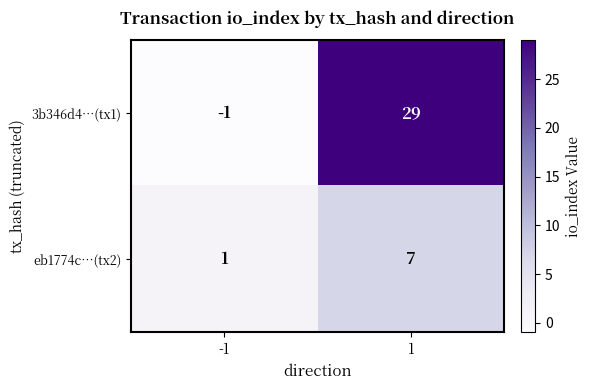

Which series has the largest total across all categories?

3b346d4…(tx1)